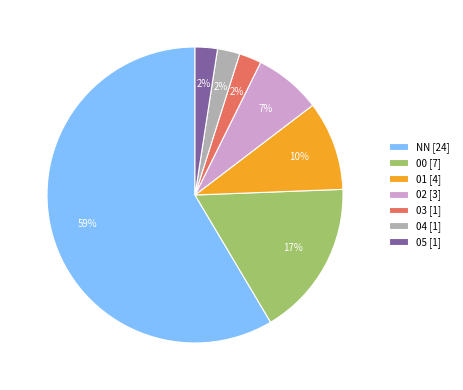

What percentage is the 04 [1] slice, to the nearest percent?

2%